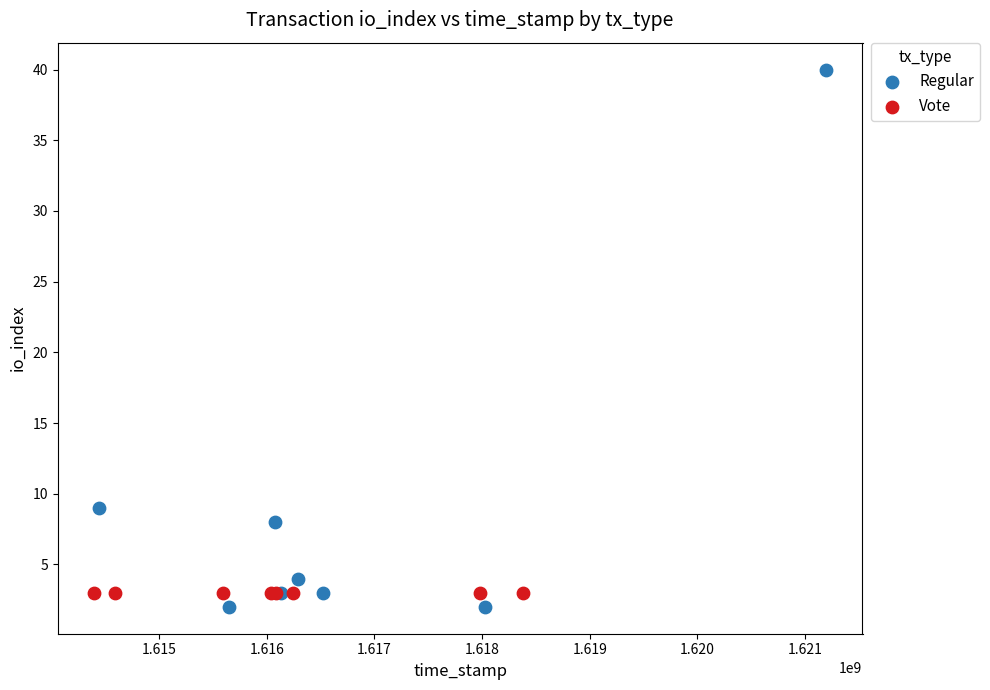

Which series contains the highest Y value?

Regular